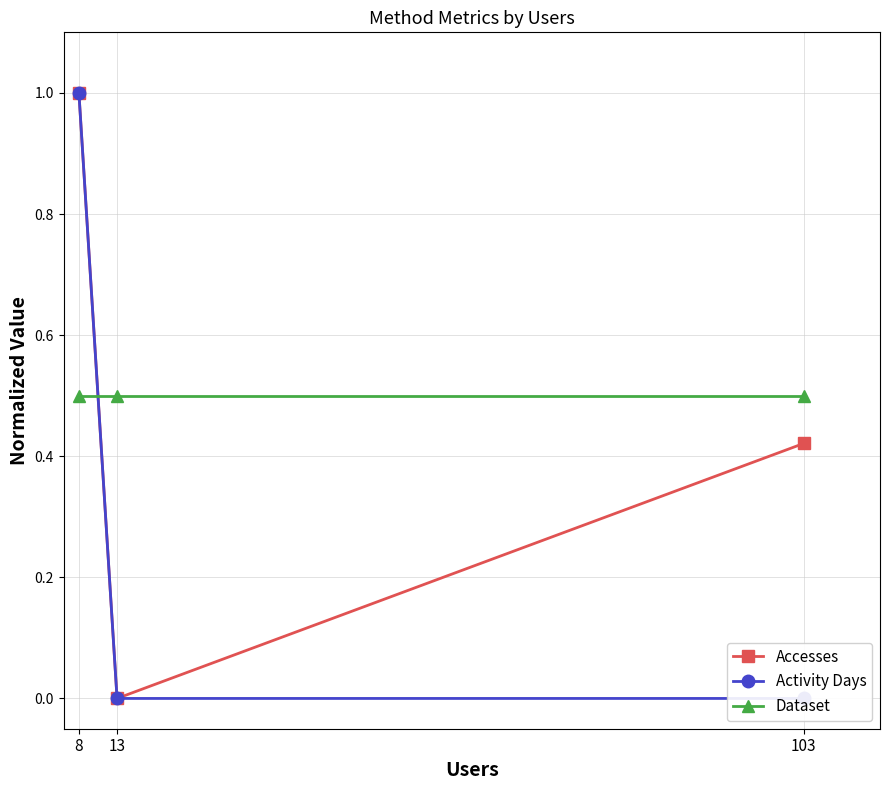

Reading right to left, transcribe all the data shown in this chart.

Accesses: 0.4	0.0	1.0
Activity Days: 0.0	0.0	1.0
Dataset: 0.5	0.5	0.5